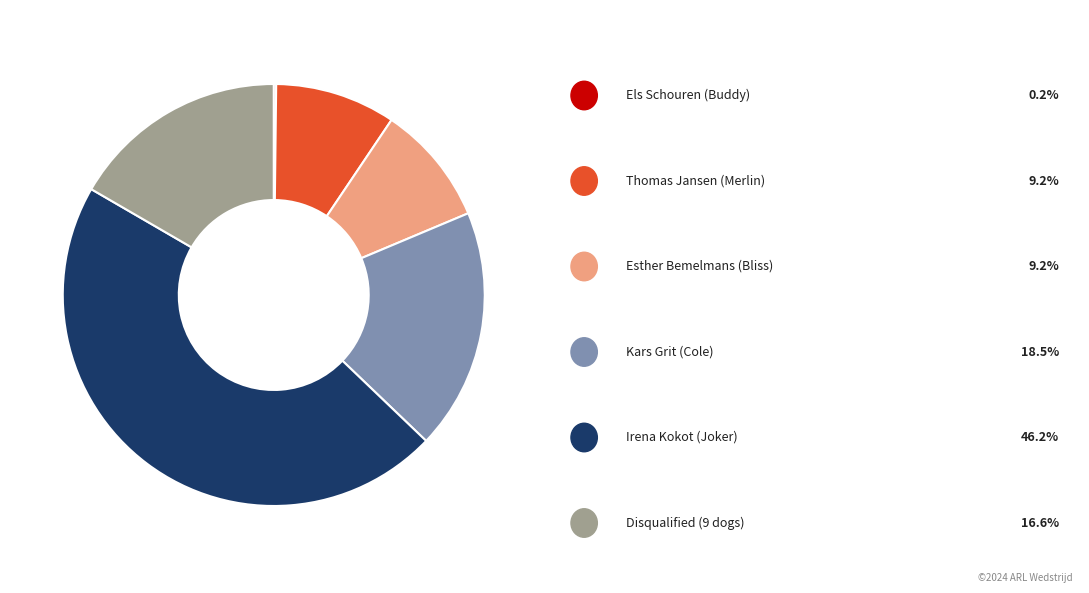

Does any single category account for the majority?

No